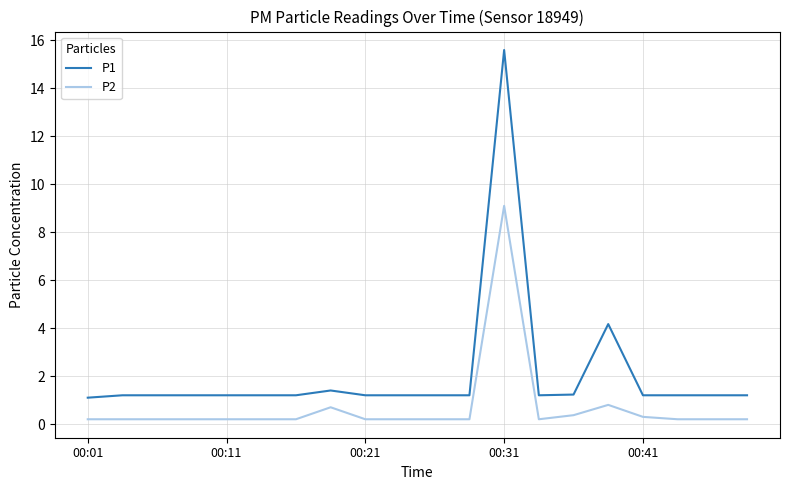

List the series in order of their peak value, highest first.

P1, P2